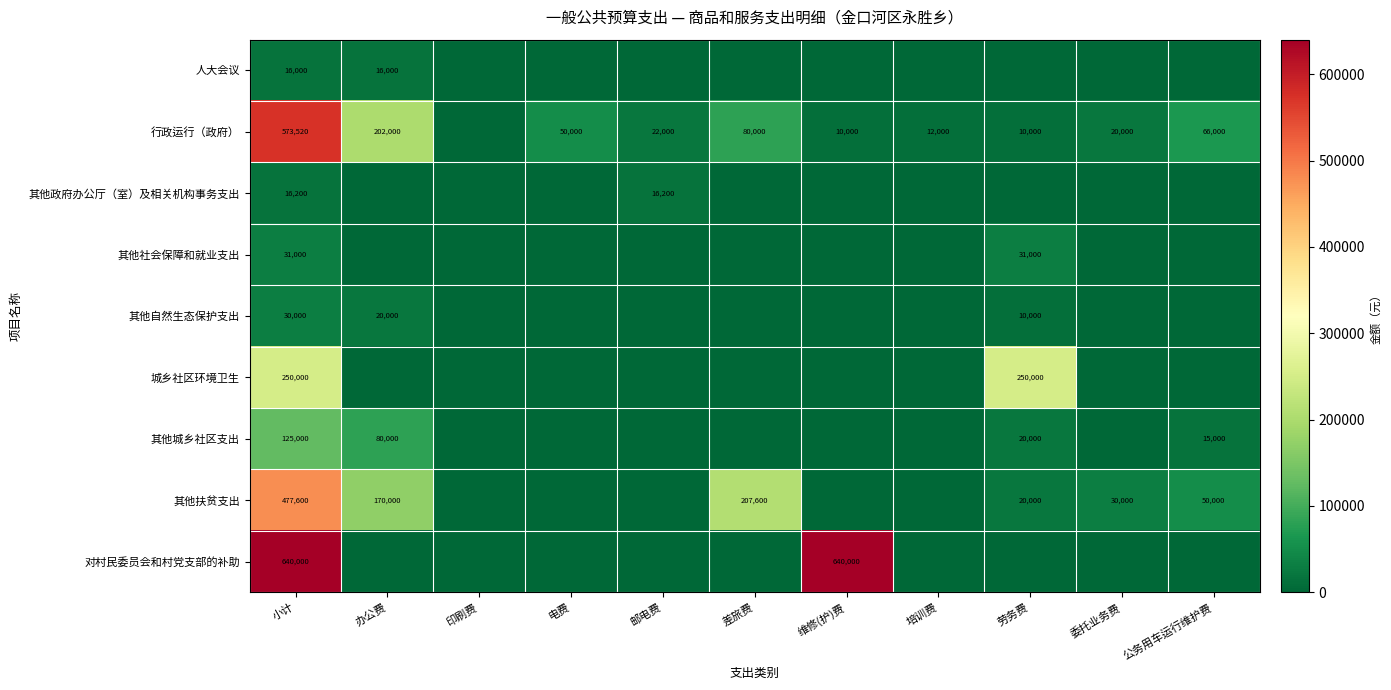

What is the sum of the 行政运行（政府） values at 劳务费 and 差旅费?

90000